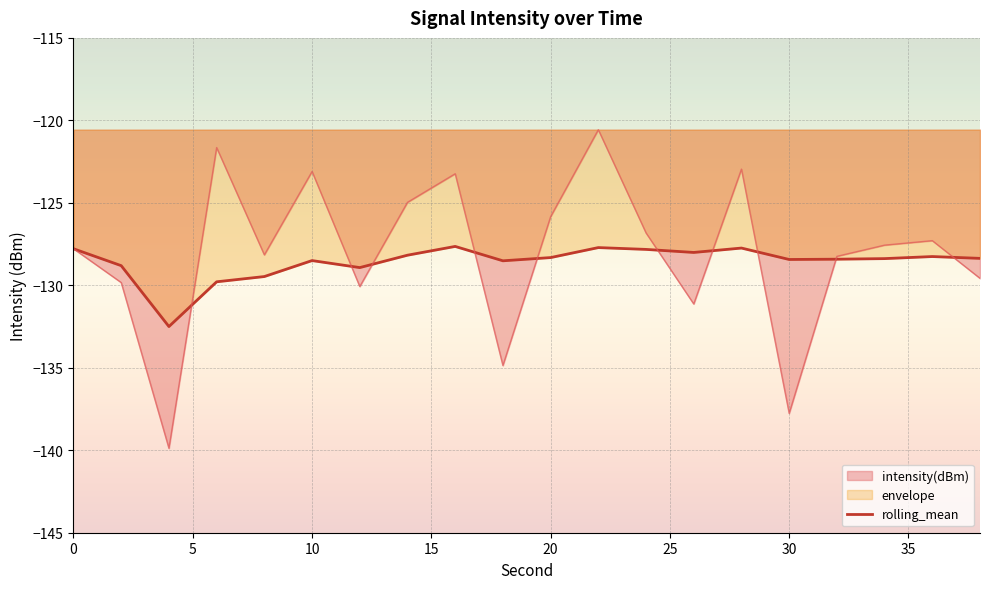

How many lines are shown in the chart?

2